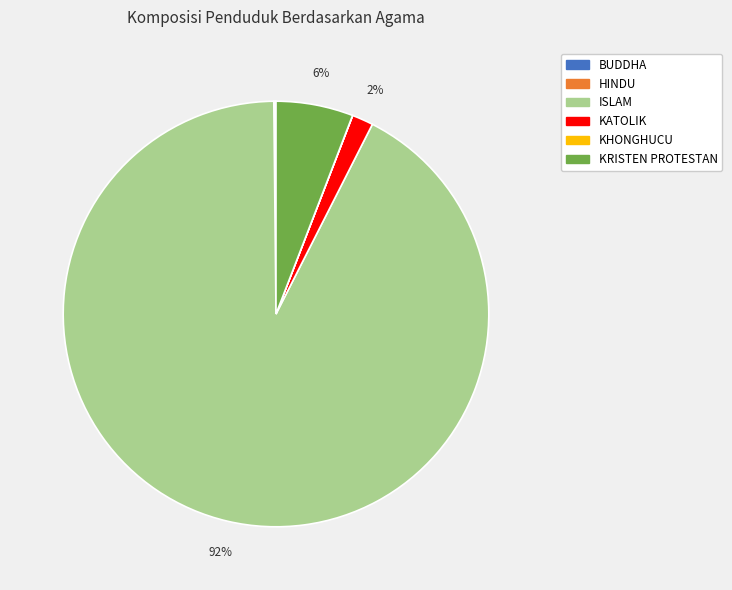

To the nearest percent, what is the average slice percentage?

17%